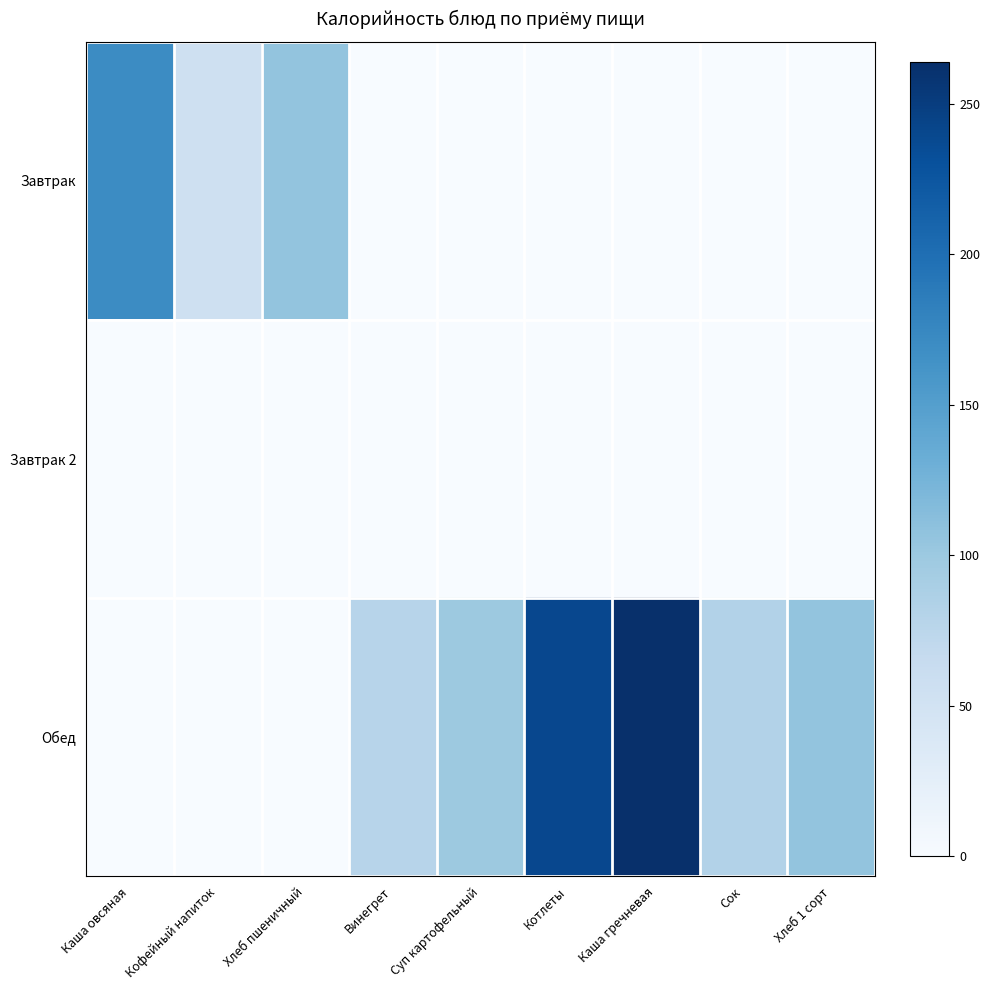

Which series has the largest total across all categories?

Обед